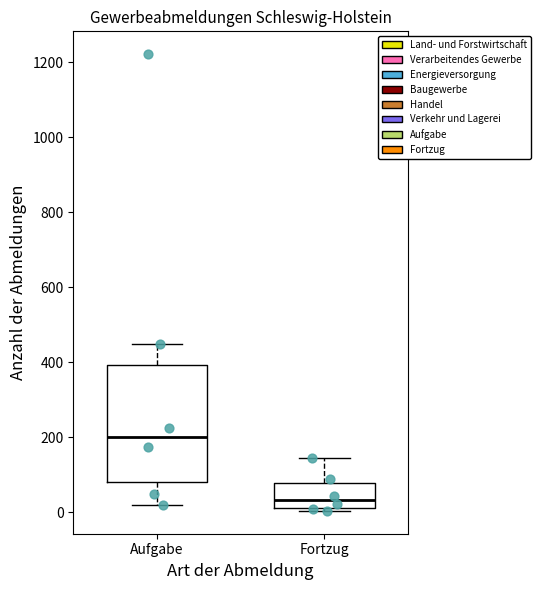

Reading left to right, transcribe this box plot: for each box, give where its median line is, the range the box spans, and where its two whiskers end, as read against the y-axis. The values are not printed on the chart, so give them approximately, as read against the axis.

Aufgabe: median 200, box 80 to 400, whiskers 20 to 460
Fortzug: median 40, box 20 to 80, whiskers 0 to 140